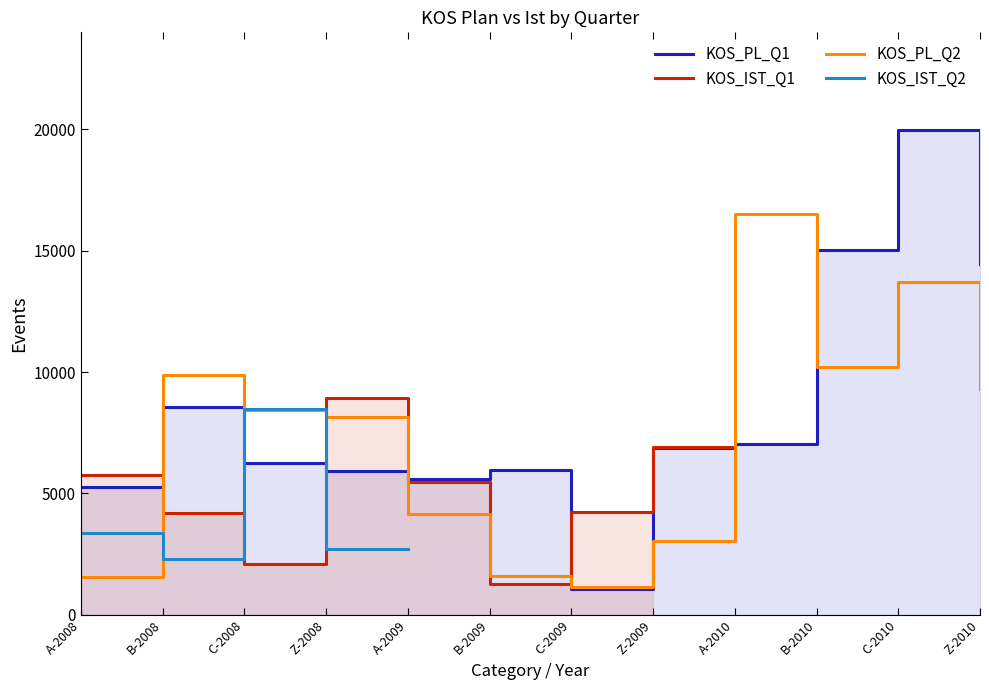

What is the difference between the second highest and minimum values in the KOS_PL_Q1 series?

13947.0